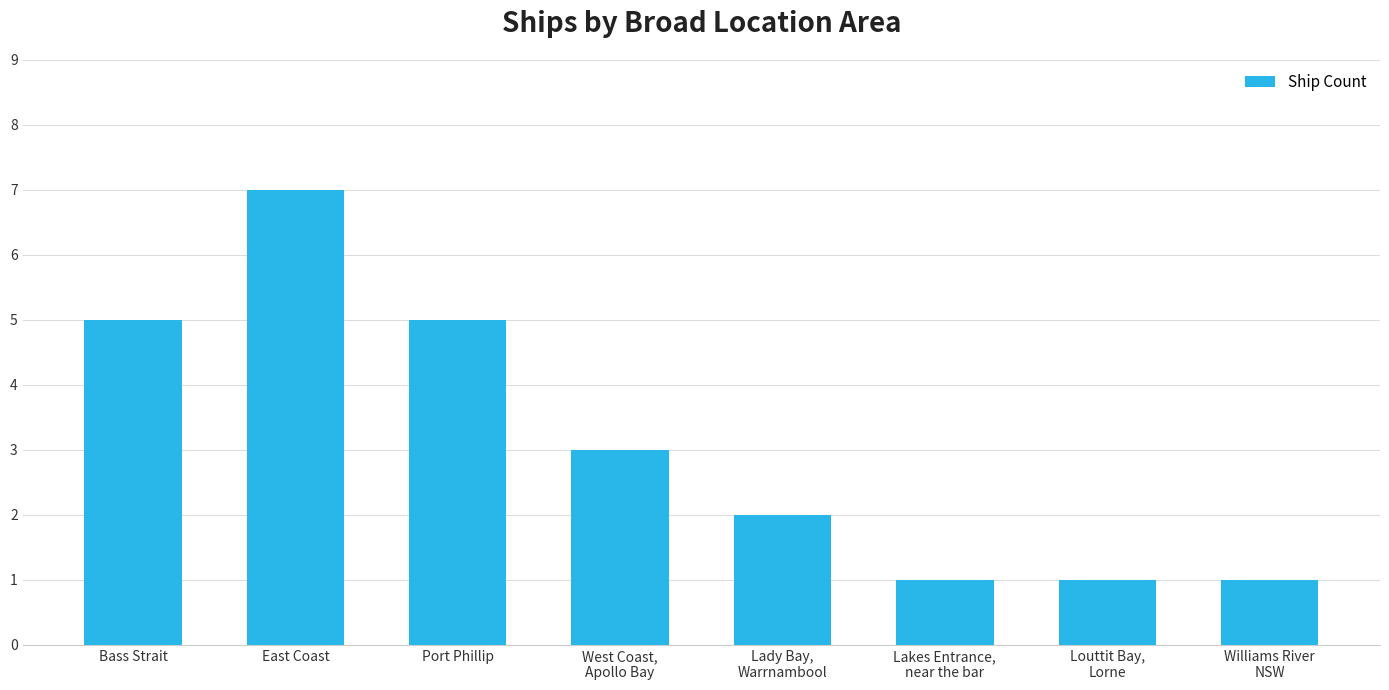

What is the difference between the values at Bass Strait and Louttit Bay,
Lorne?

4